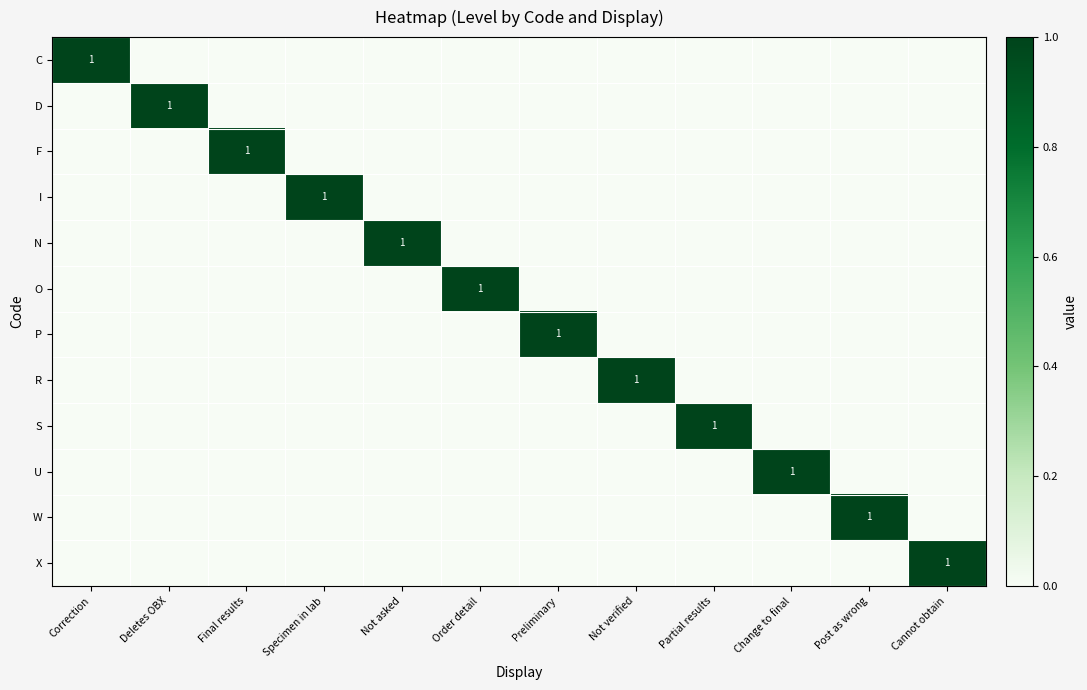

The S series shows 1 at Partial results. True or false?

True